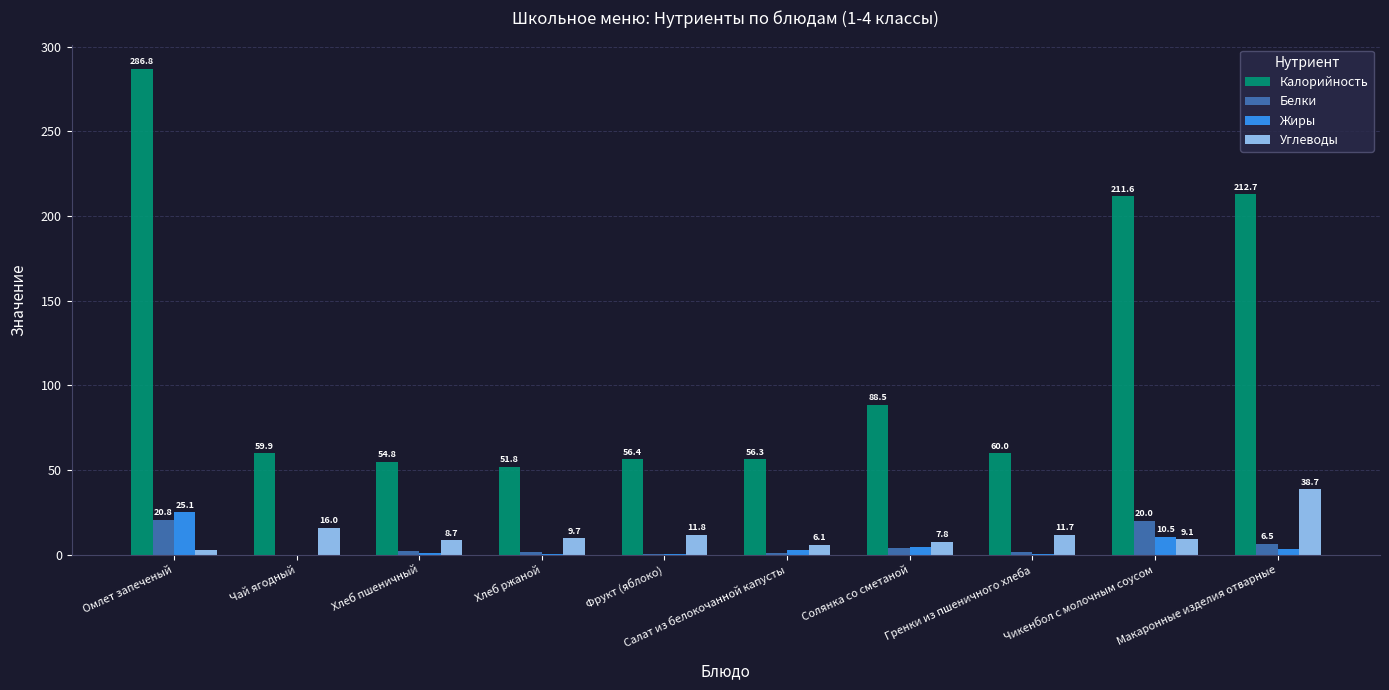

At which category is the sum across all series the highest?

Омлет запеченый